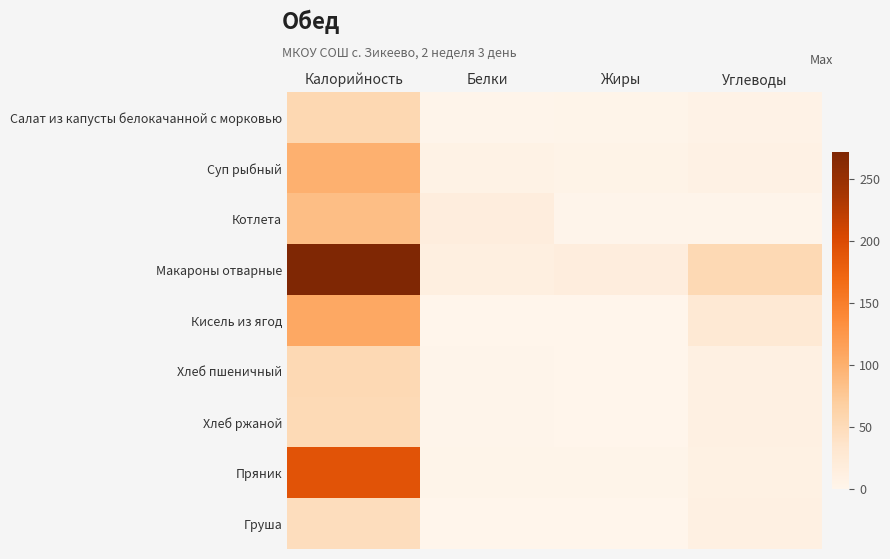

Reading left to right, transcribe all the data shown in this chart.

Салат из капусты белокачанной с морковью: Калорийность=56.0	Белки=1.6	Жиры=2.9	Углеводы=6.1
Суп рыбный: Калорийность=99.0	Белки=6.5	Жиры=5.0	Углеводы=7.8
Котлета: Калорийность=85.9	Белки=16.2	Жиры=1.8	Углеводы=1.4
Макароны отварные: Калорийность=271.8	Белки=13.1	Жиры=16.4	Углеводы=53.7
Кисель из ягод: Калорийность=107.6	Белки=0.1	Жиры=0.0	Углеводы=27.2
Хлеб пшеничный: Калорийность=53.2	Белки=2.0	Жиры=0.4	Углеводы=10.0
Хлеб ржаной: Калорийность=52.5	Белки=1.6	Жиры=0.2	Углеводы=9.7
Пряник: Калорийность=192.0	Белки=3.0	Жиры=3.0	Углеводы=9.0
Груша: Калорийность=47.0	Белки=0.4	Жиры=0.3	Углеводы=10.3